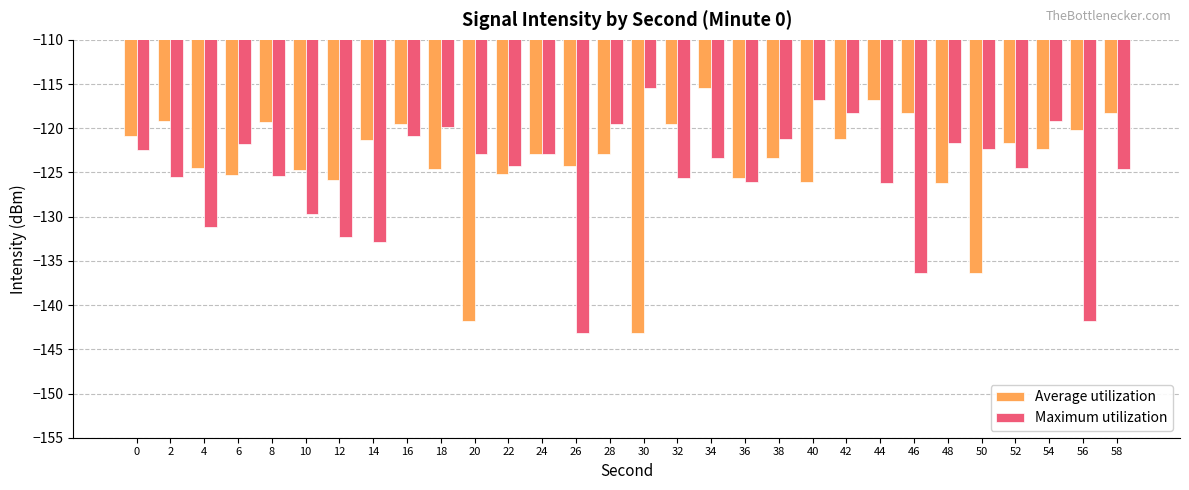

What is the total value across all series at 14?

-254.2